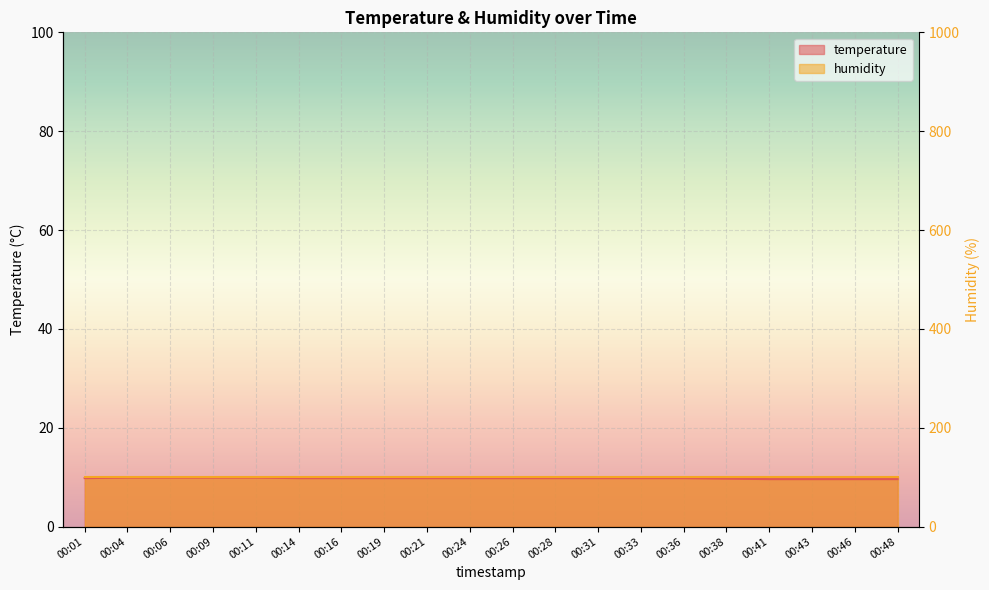

Rank the categories by value from highest to lowest.

00:04, 00:06, 00:09, 00:11, 00:01, 00:14, 00:16, 00:19, 00:21, 00:24, 00:26, 00:28, 00:31, 00:33, 00:36, 00:38, 00:41, 00:43, 00:46, 00:48